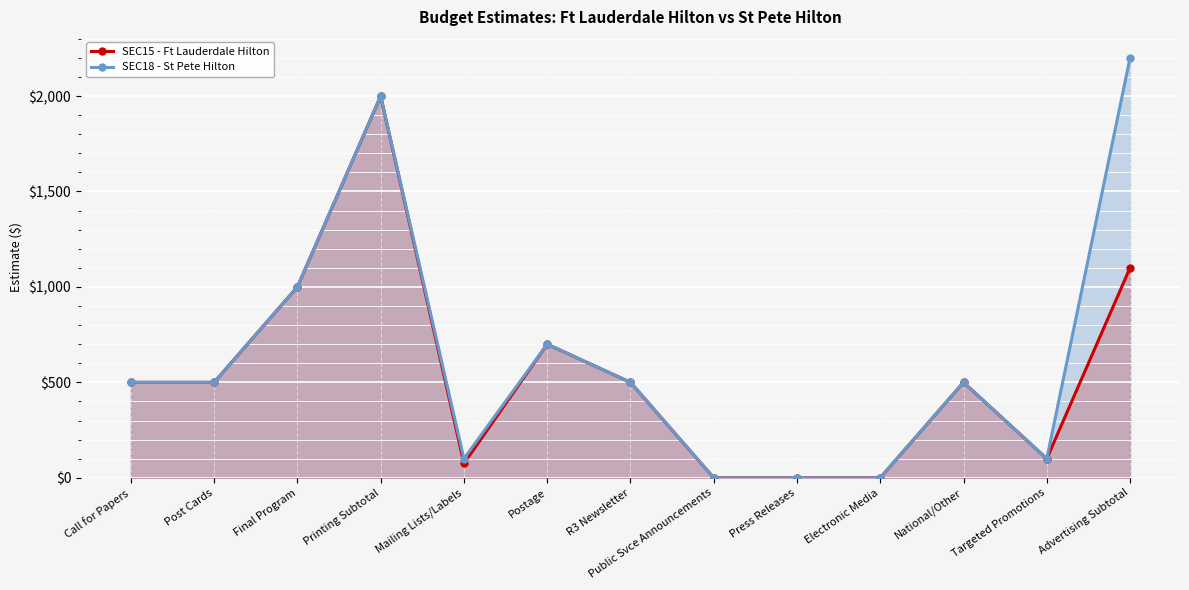

Reading right to left, what are all the values shown in this chart?

SEC15 - Ft Lauderdale Hilton: 1100	100	500	0	0	0	500	700	75	2000	1000	500	500
SEC18 - St Pete Hilton: 2200	100	500	0	0	0	500	700	100	2000	1000	500	500